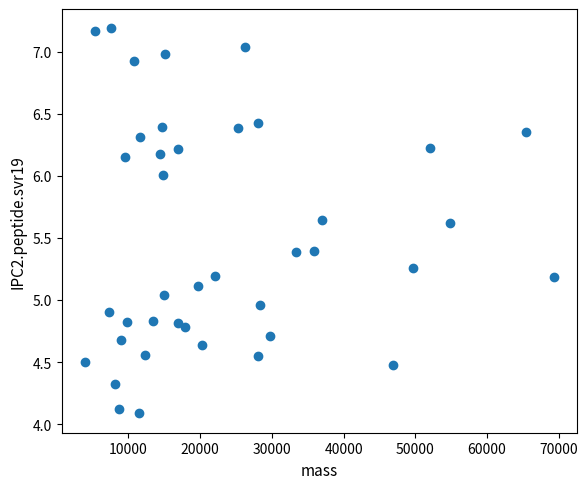

What is the range of Y values (max minus min)?

3.1